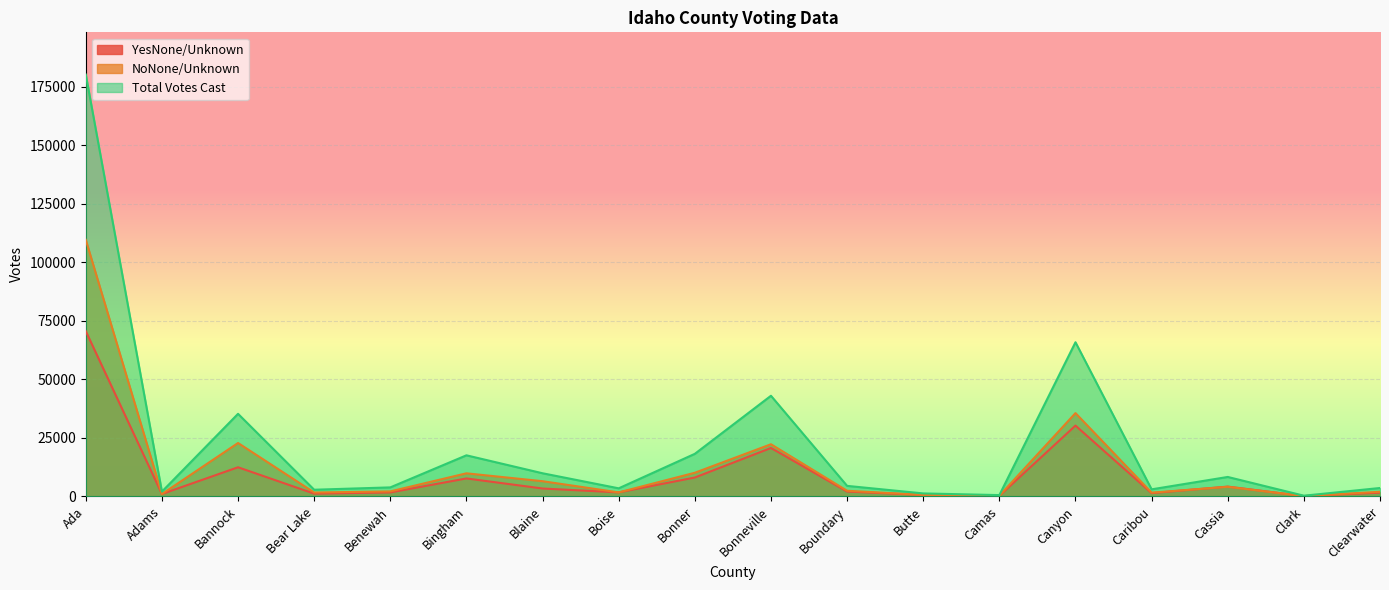

Which has a higher value, Butte or Camas?

Butte